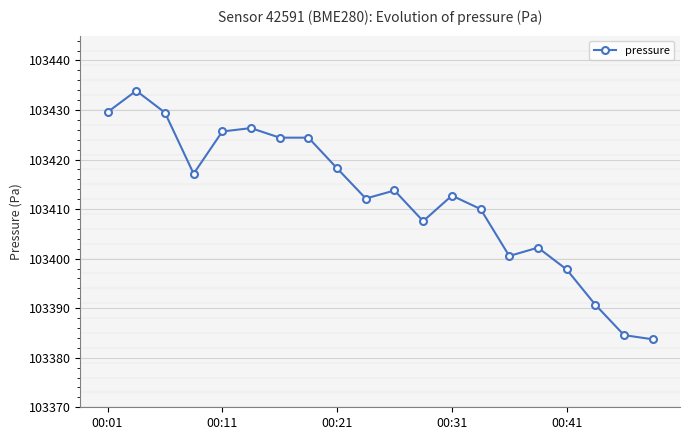

How many lines are shown in the chart?

1